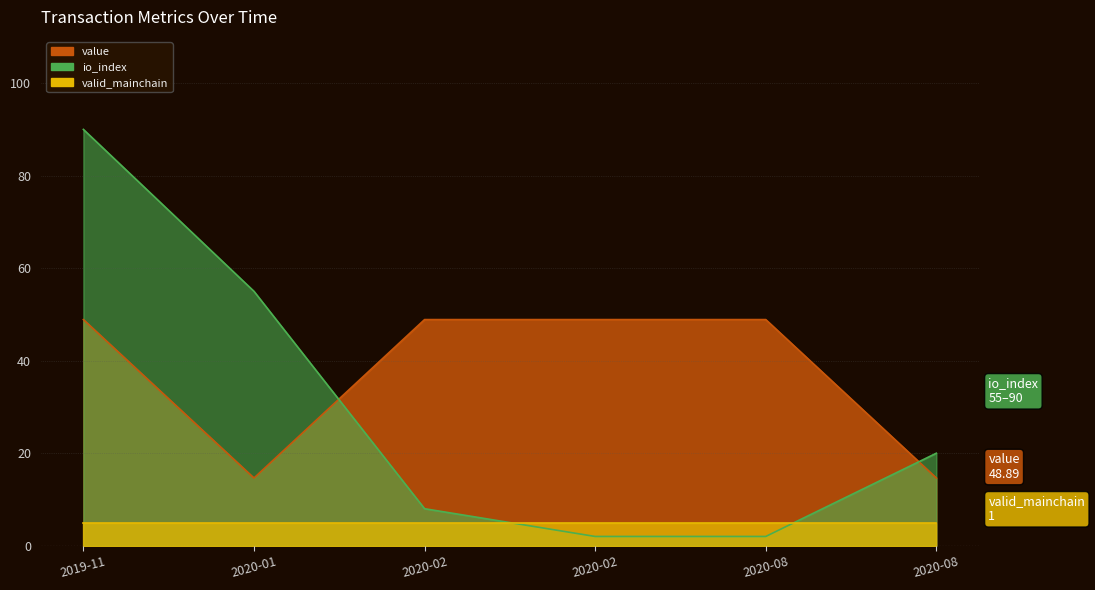

At how many categories does at least one series exceed 31?

5